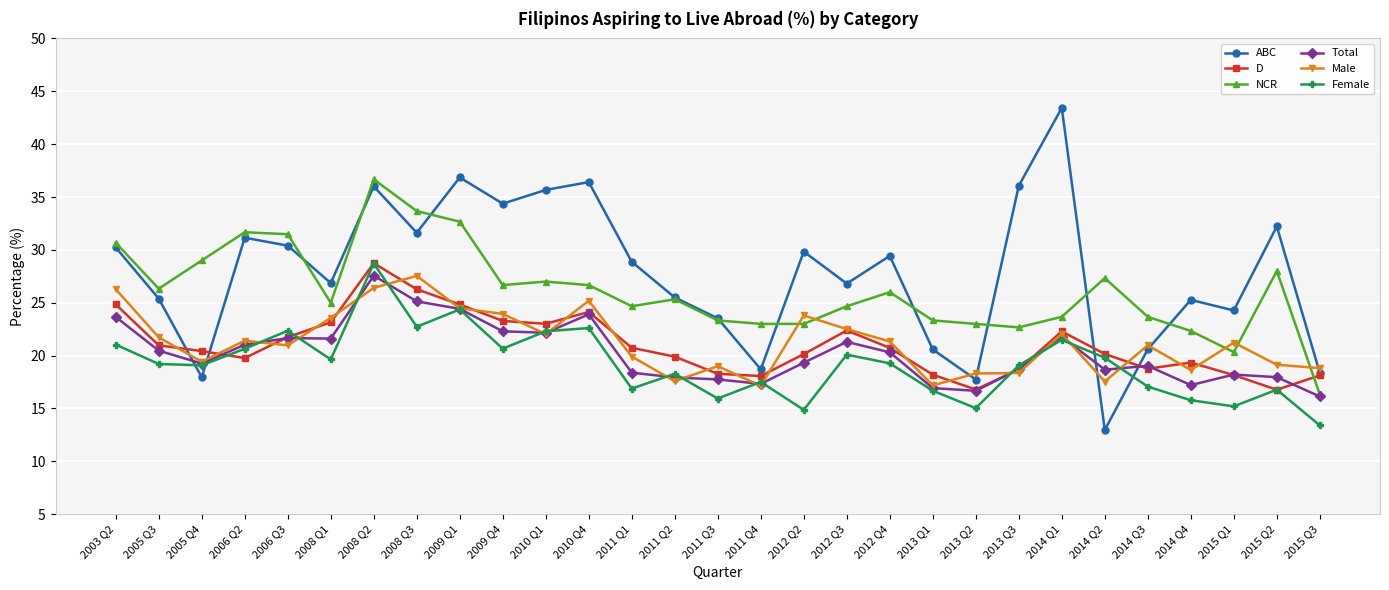

What is the spread (max minus min) of values at 2012 Q3?

6.7